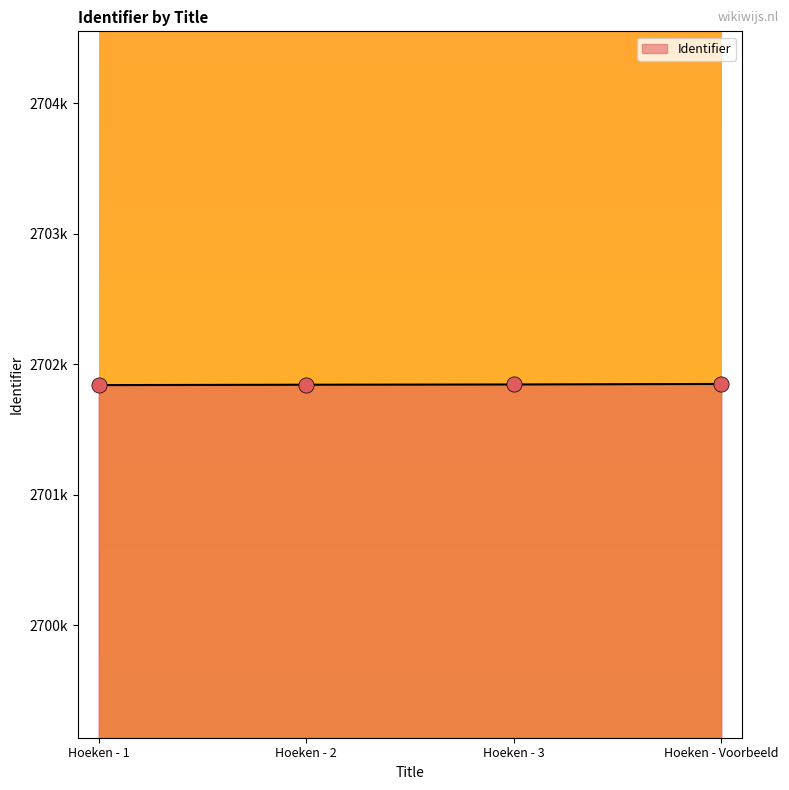

What is the change in value from Hoeken - 2 to Hoeken - Voorbeeld?

+6